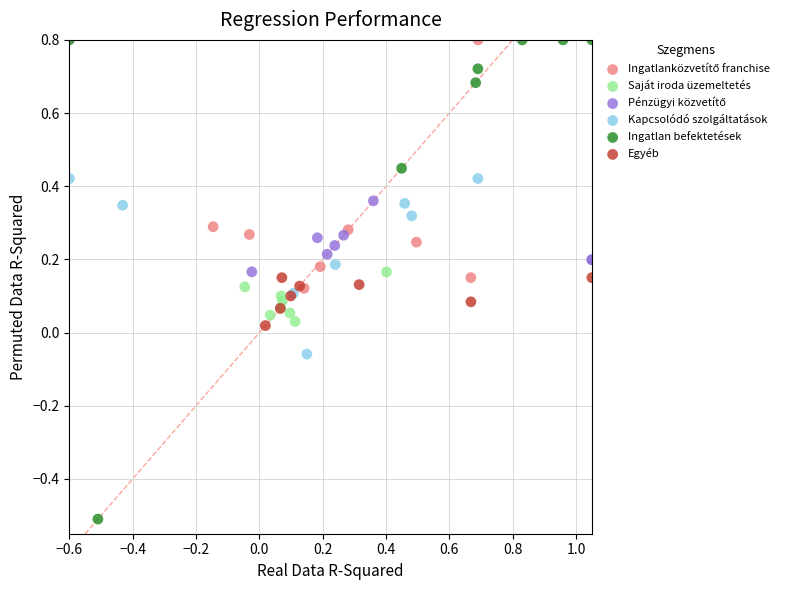

Which series reaches the minimum Y coordinate?

Ingatlan befektetések